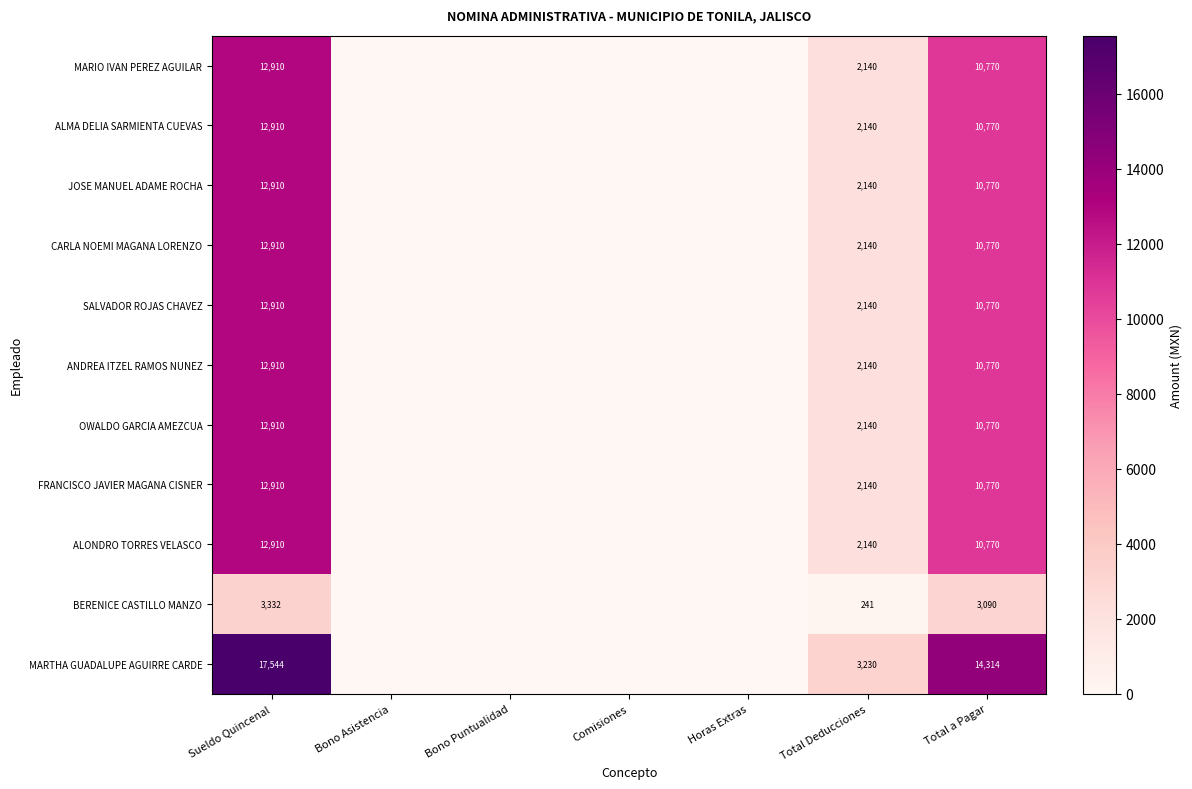

Is the value of MARTHA GUADALUPE AGUIRRE CARDE at Sueldo Quincenal greater than the value of ALONDRO TORRES VELASCO at Total a Pagar?

Yes